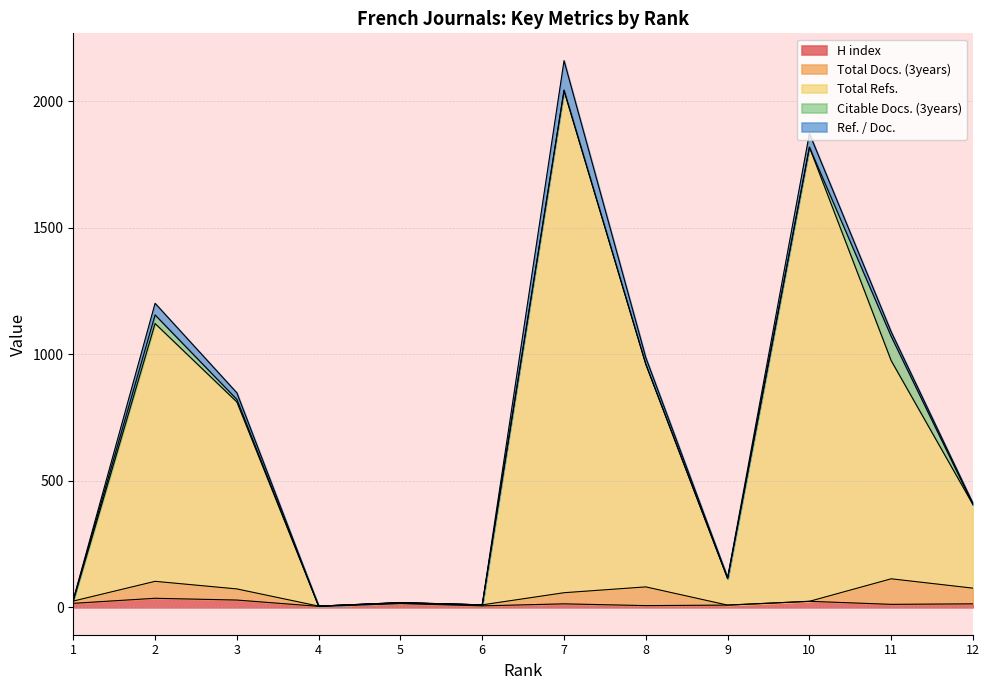

How many data points in Ref. / Doc. are less than 18?

6